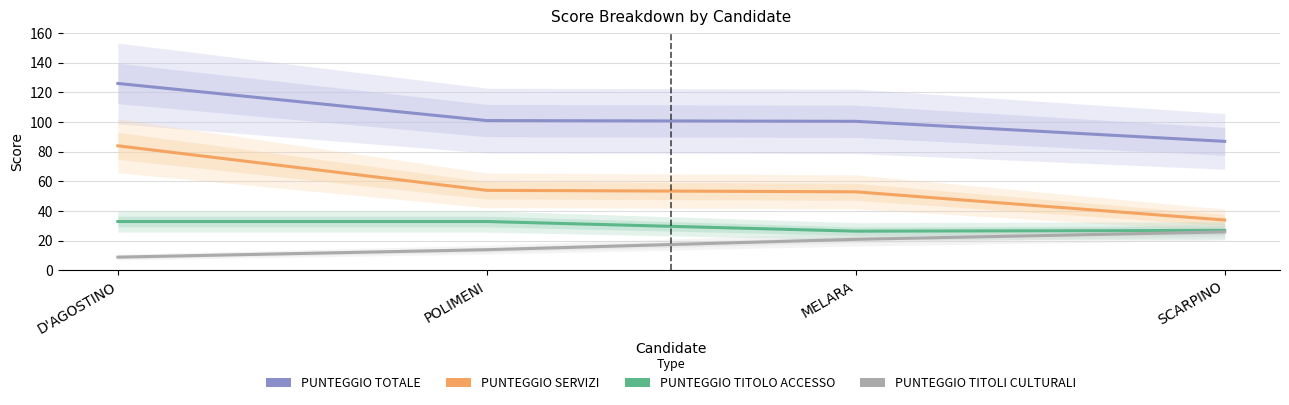

The PUNTEGGIO TITOLO ACCESSO series shows 36.2 at MELARA. True or false?

False